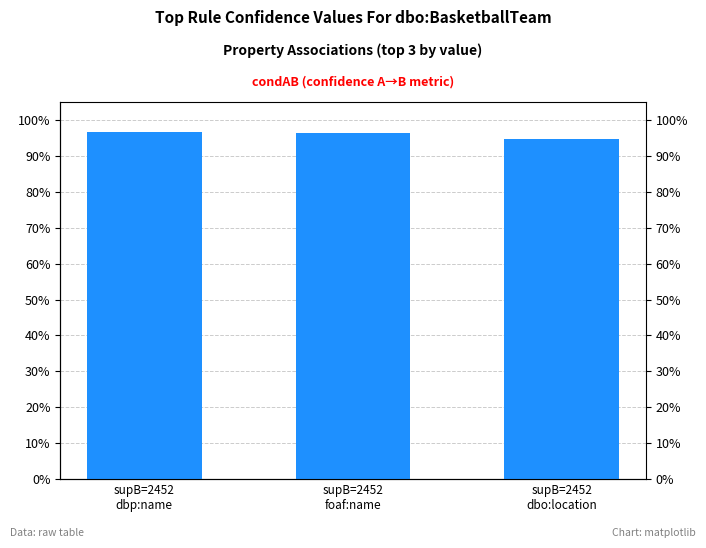

Reading left to right, what are all the values shown in this chart?

supB=2452
dbp:name=1.0	supB=2452
foaf:name=1.0	supB=2452
dbo:location=0.9